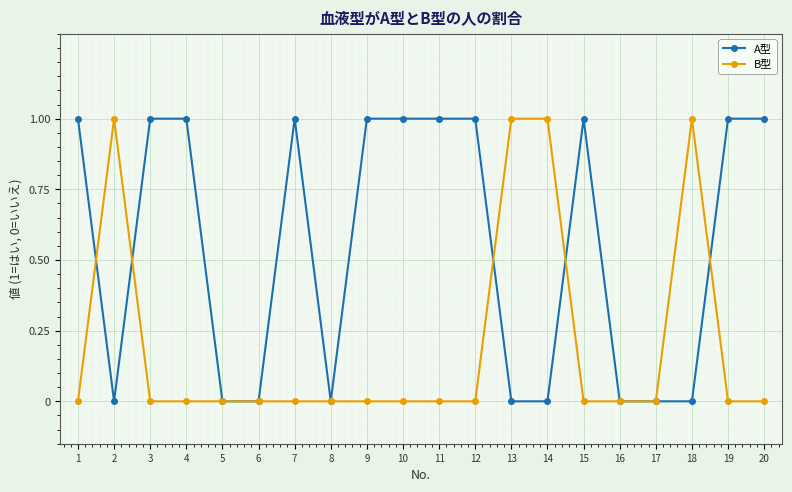

Where is the first local maximum for B型?

2